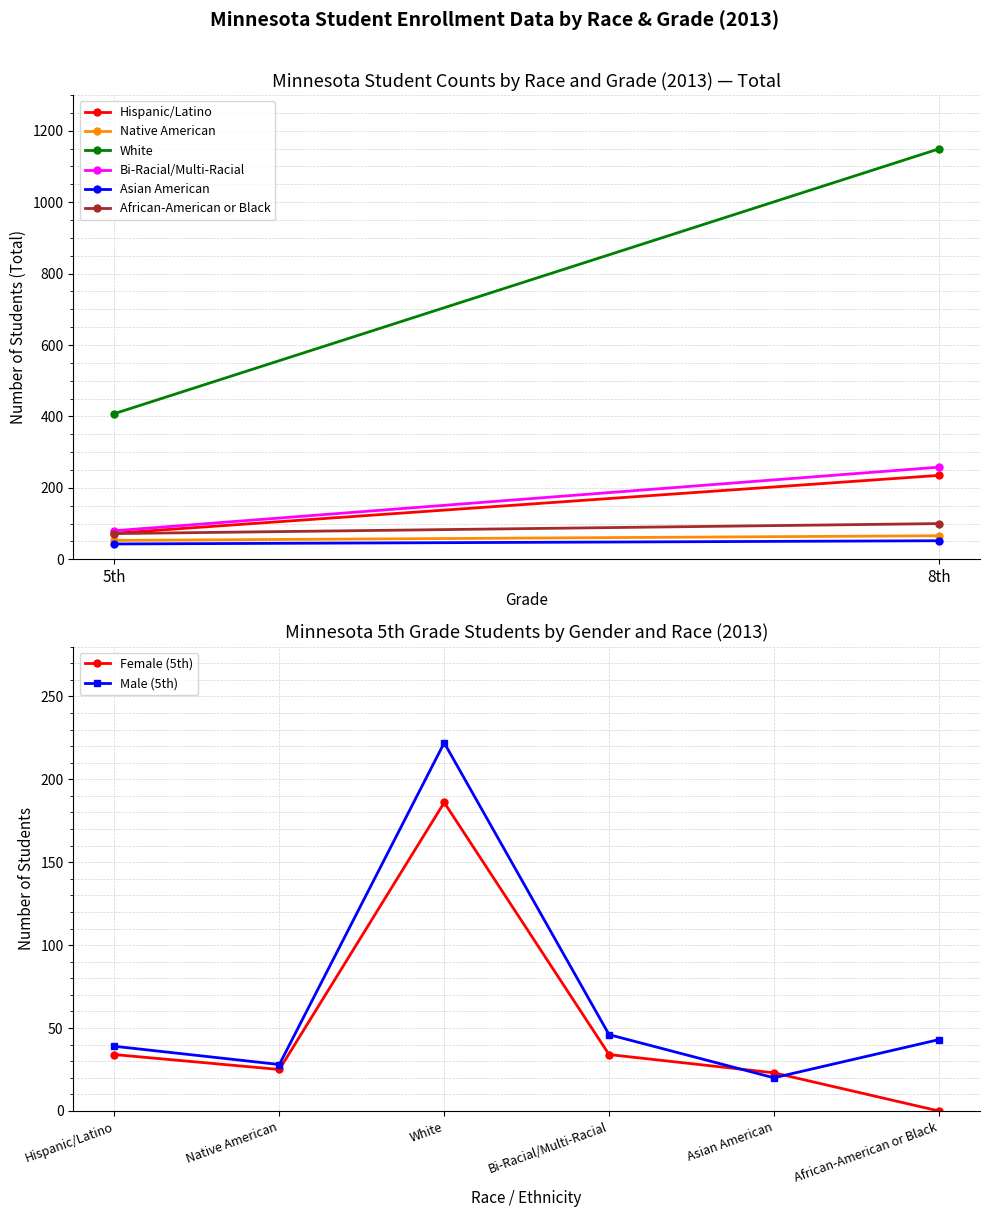

Read the Female (5th) value at White.

186